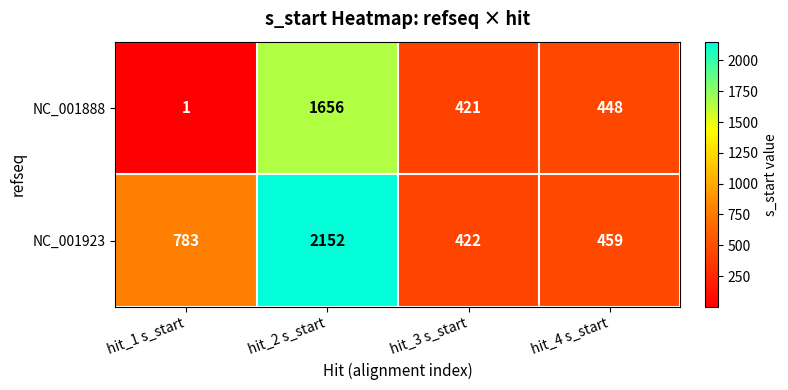

What is the sum of all NC_001923 values?

3816